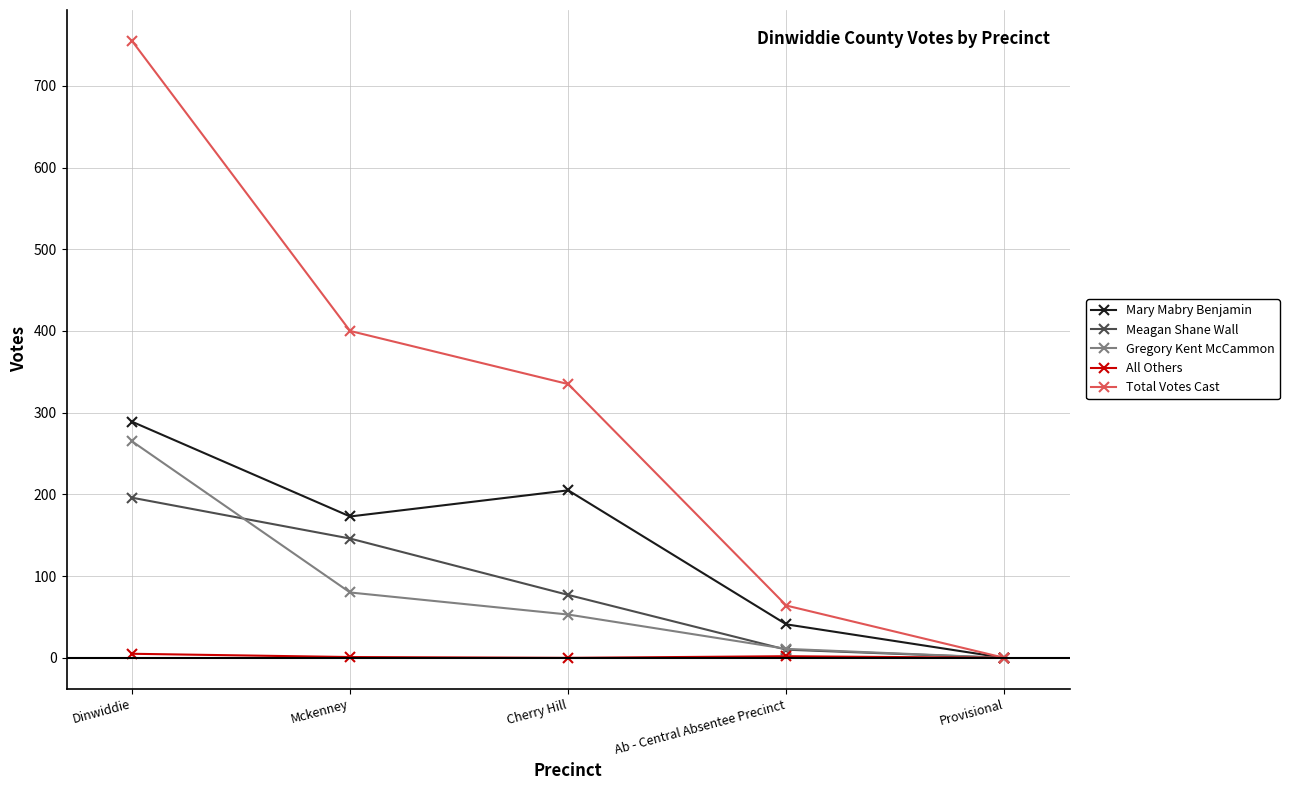

In All Others, how many points are lower than both neighbors (excluding endpoints)?

1